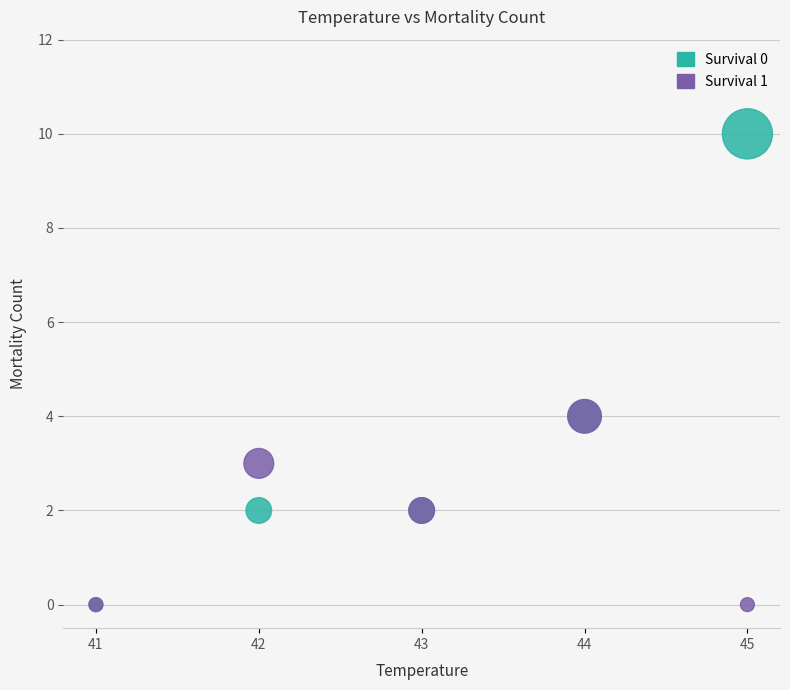

What are all the series names shown in the legend?

Survival 0, Survival 1